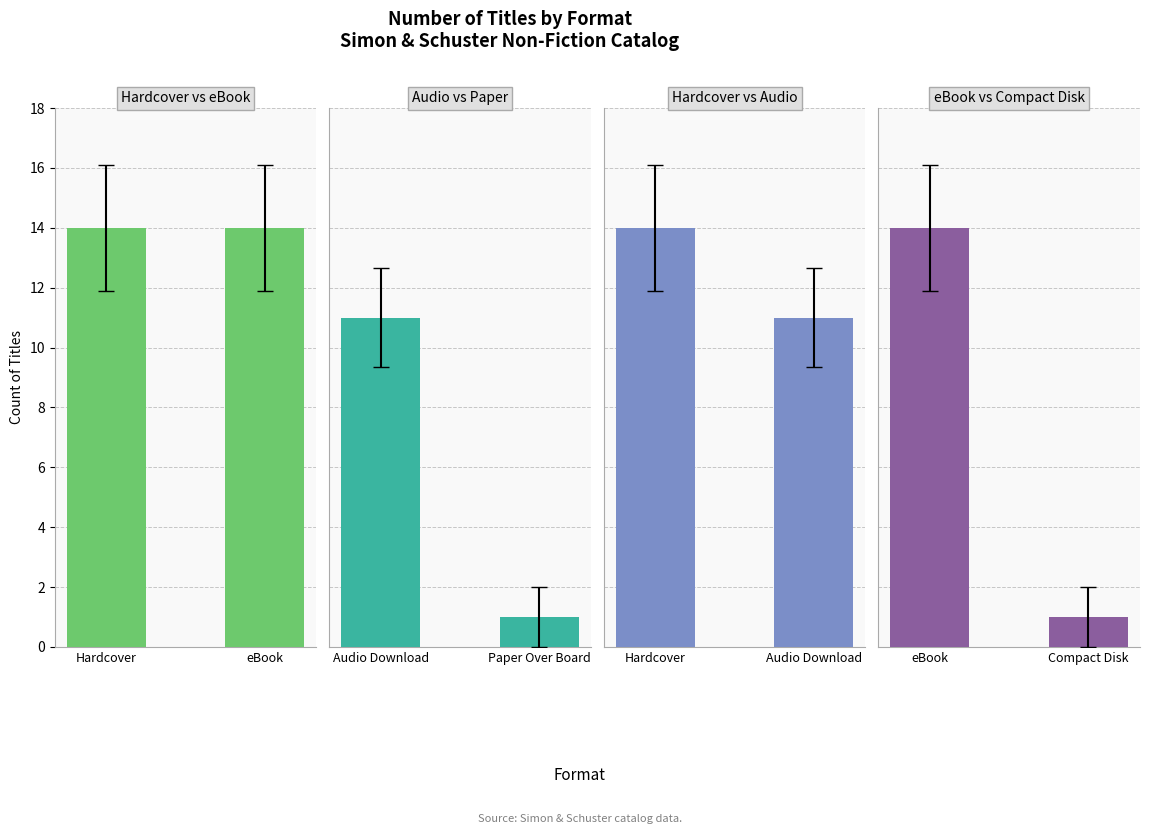

What is the sum of all Hardcover vs Audio values?

25